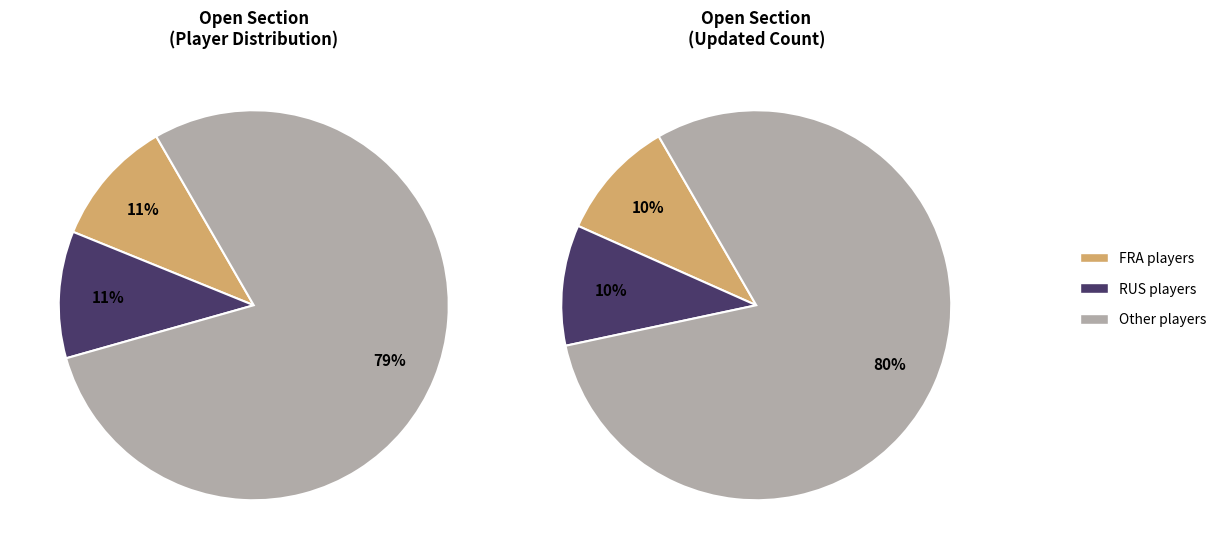

Which slice is the smallest?

FRA (Vachier-Lagrave)